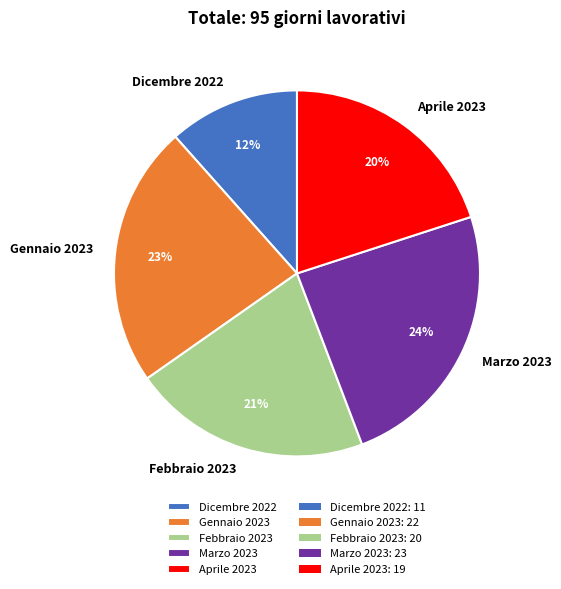

To the nearest percent, what is the average slice percentage?

20%